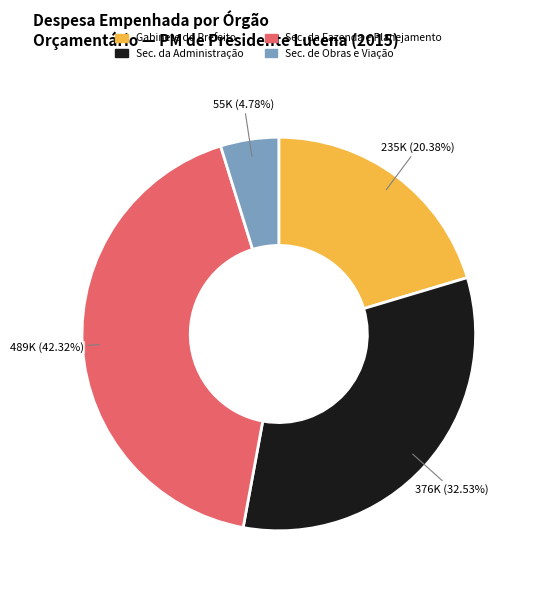

Is there any slice that represents more than half of the pie?

No